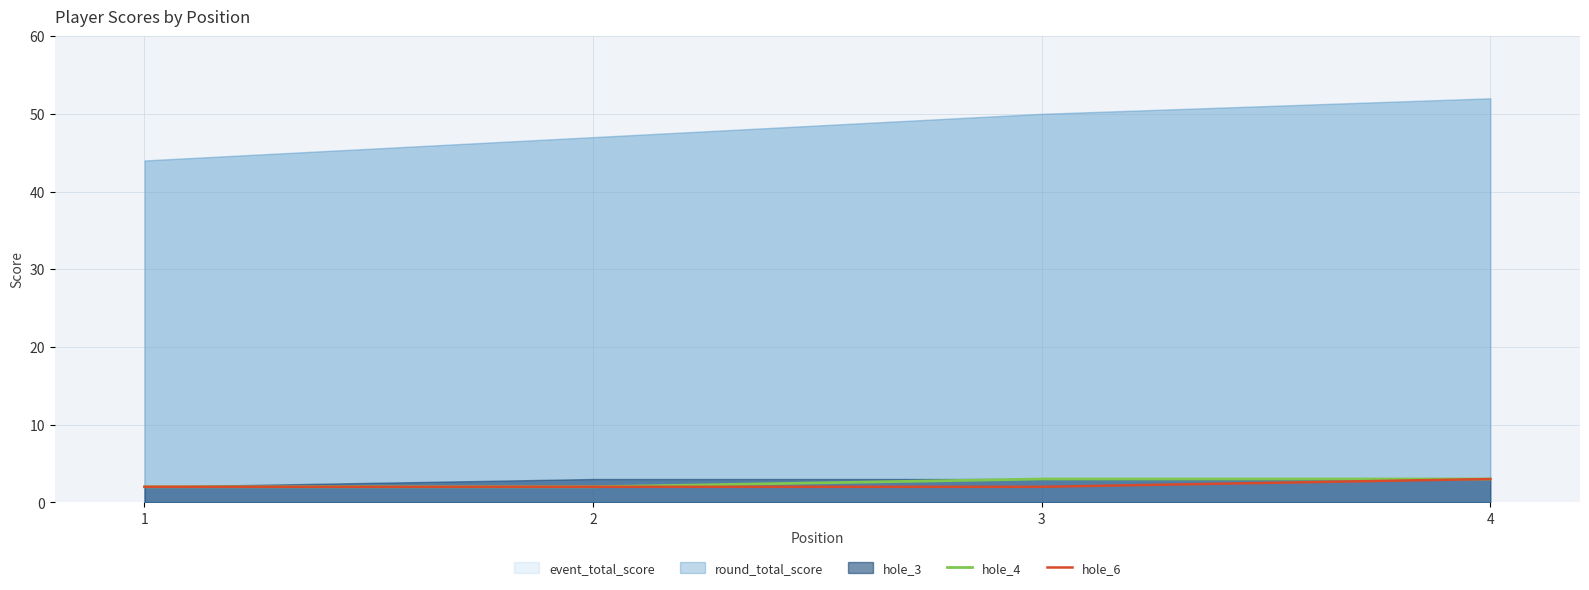

How many hole_6 values are between 2 and 3?

4